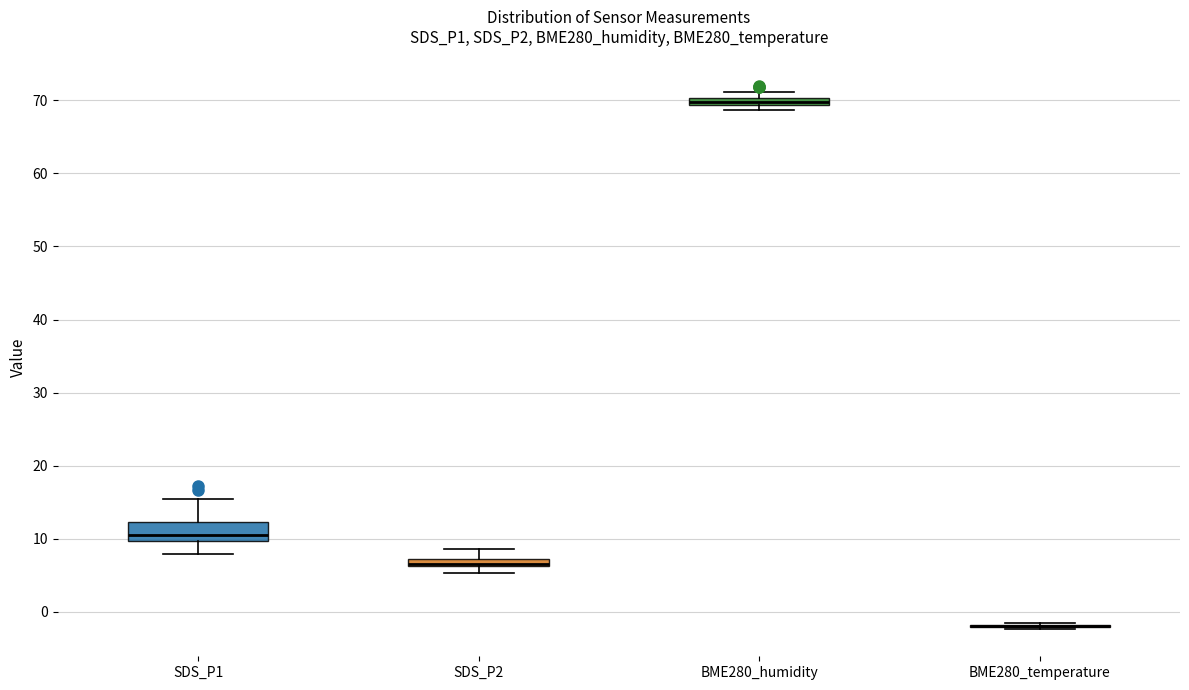

Comparing the boxes themselves (not the whiskers), which one is the tallest?

SDS_P1